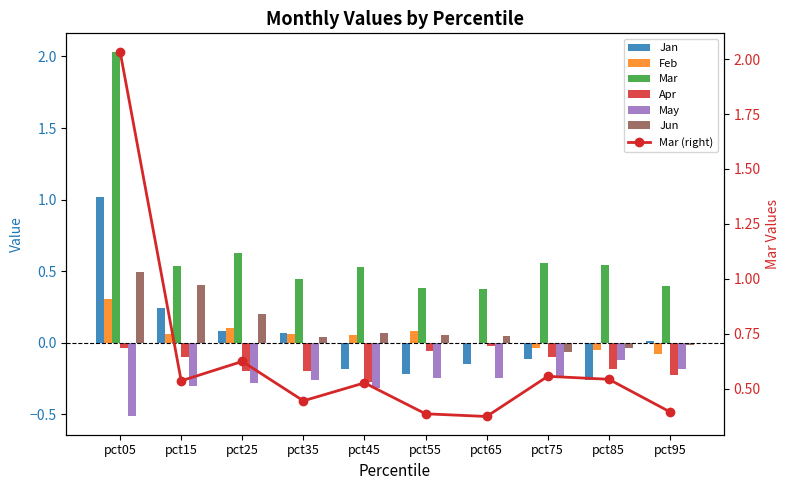

The Jan series shows -0.1 at pct85. True or false?

False